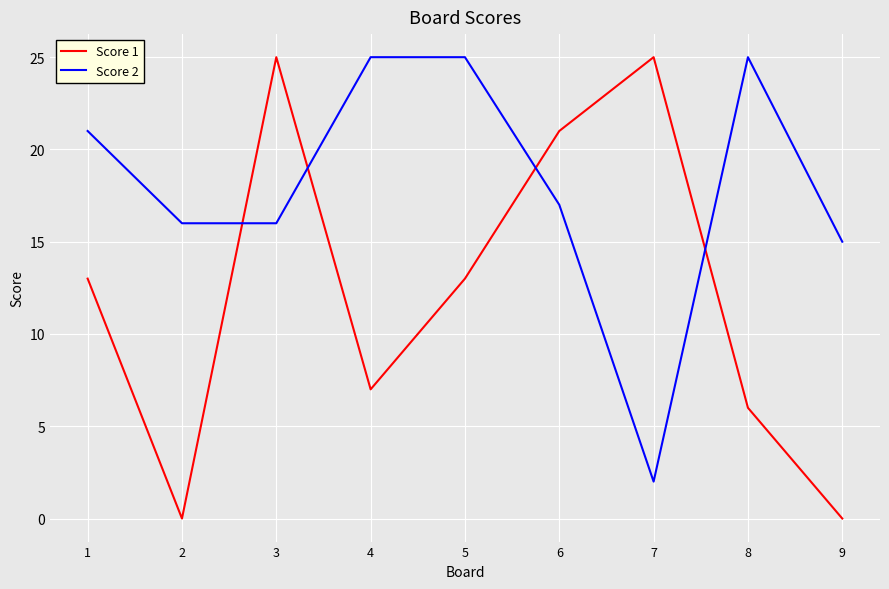

At 7, list the series in order from largest to smallest.

Score 1, Score 2